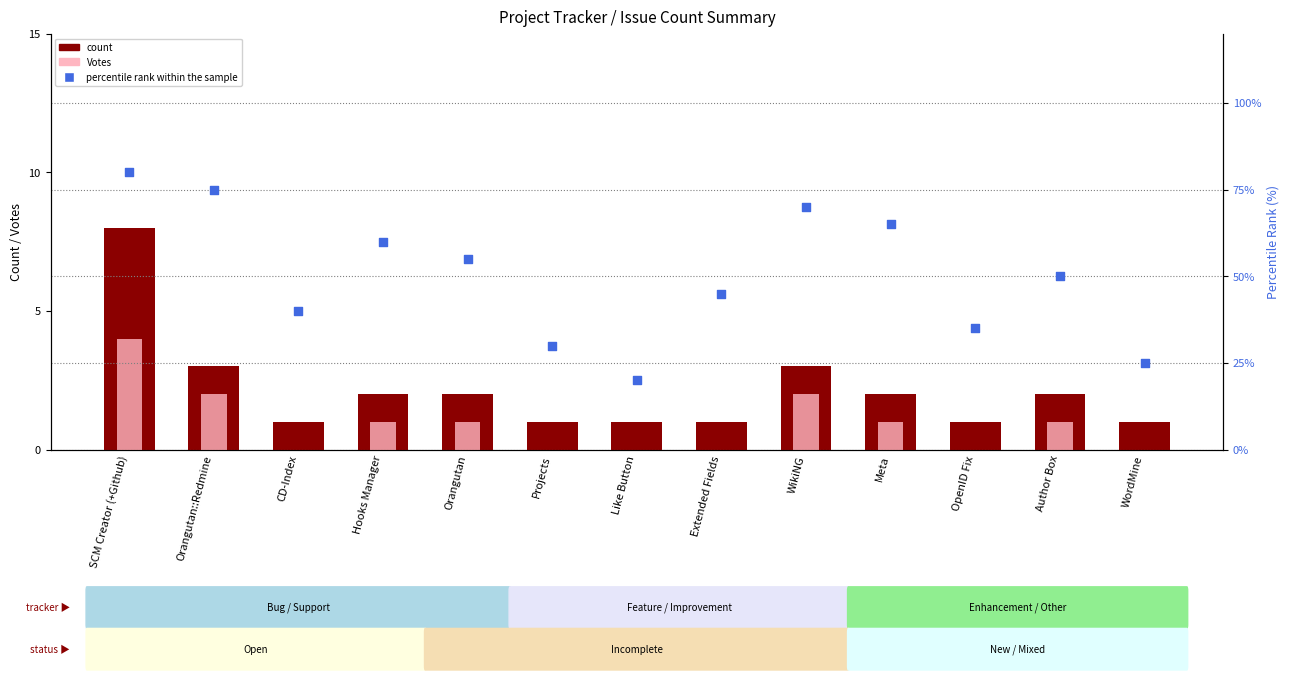

What is the total value across all series at Meta?

68